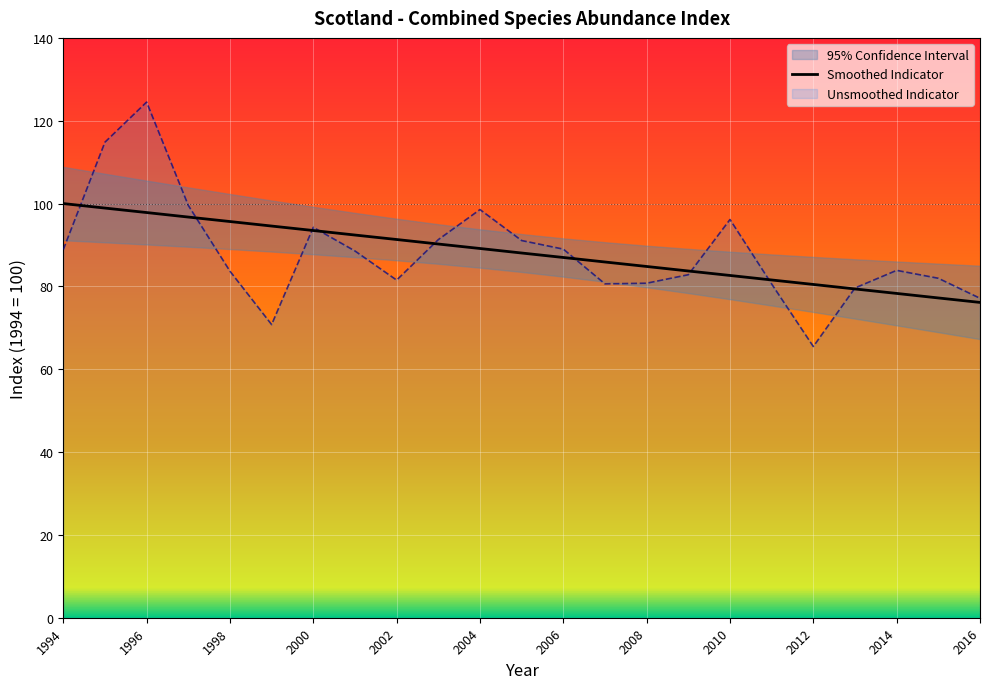

What is the total value across all series at 2008?

165.6